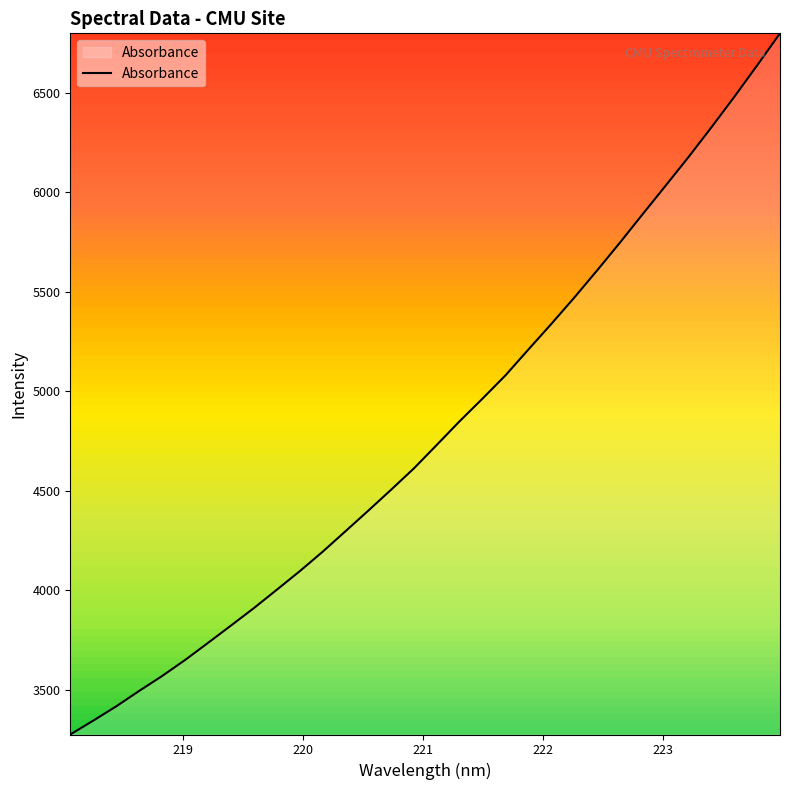

What is the difference between the maximum and minimum values?

3524.4